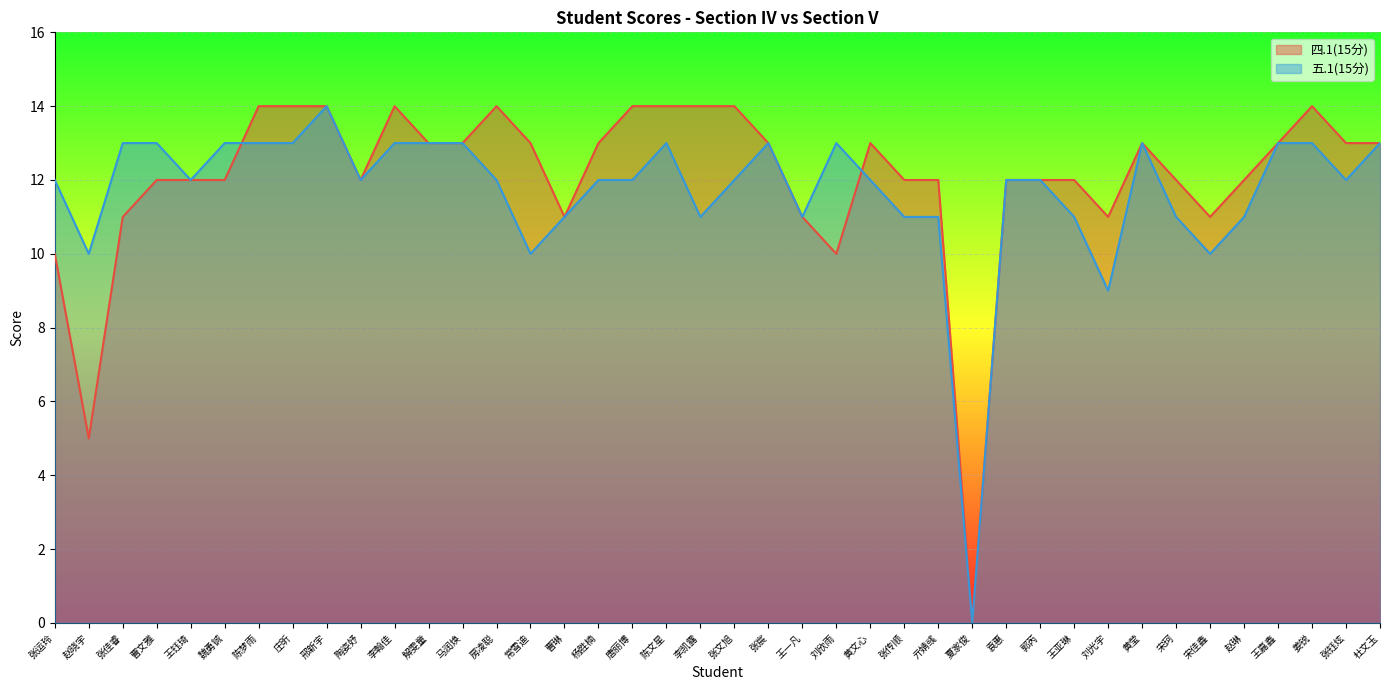

How many times do 五.1(15分) and 四.1(15分) cross each other?

2